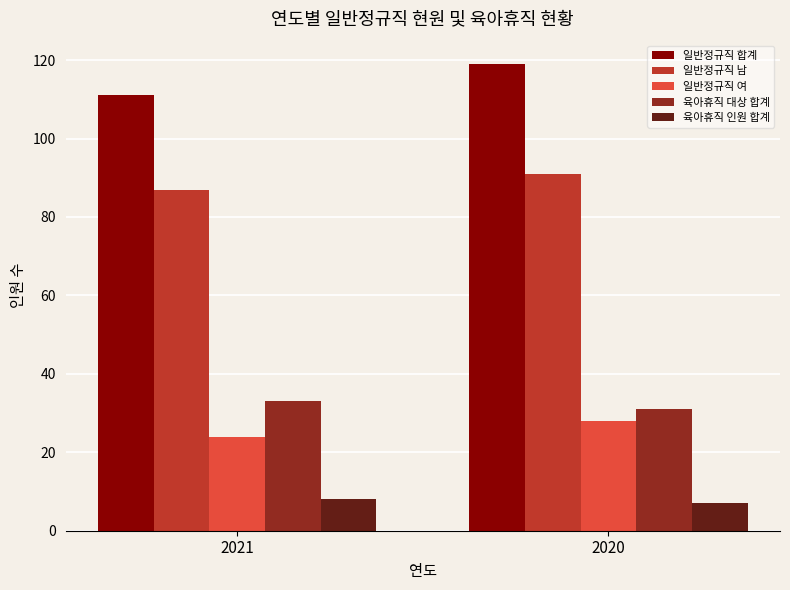

At which category is the sum across all series the highest?

2020